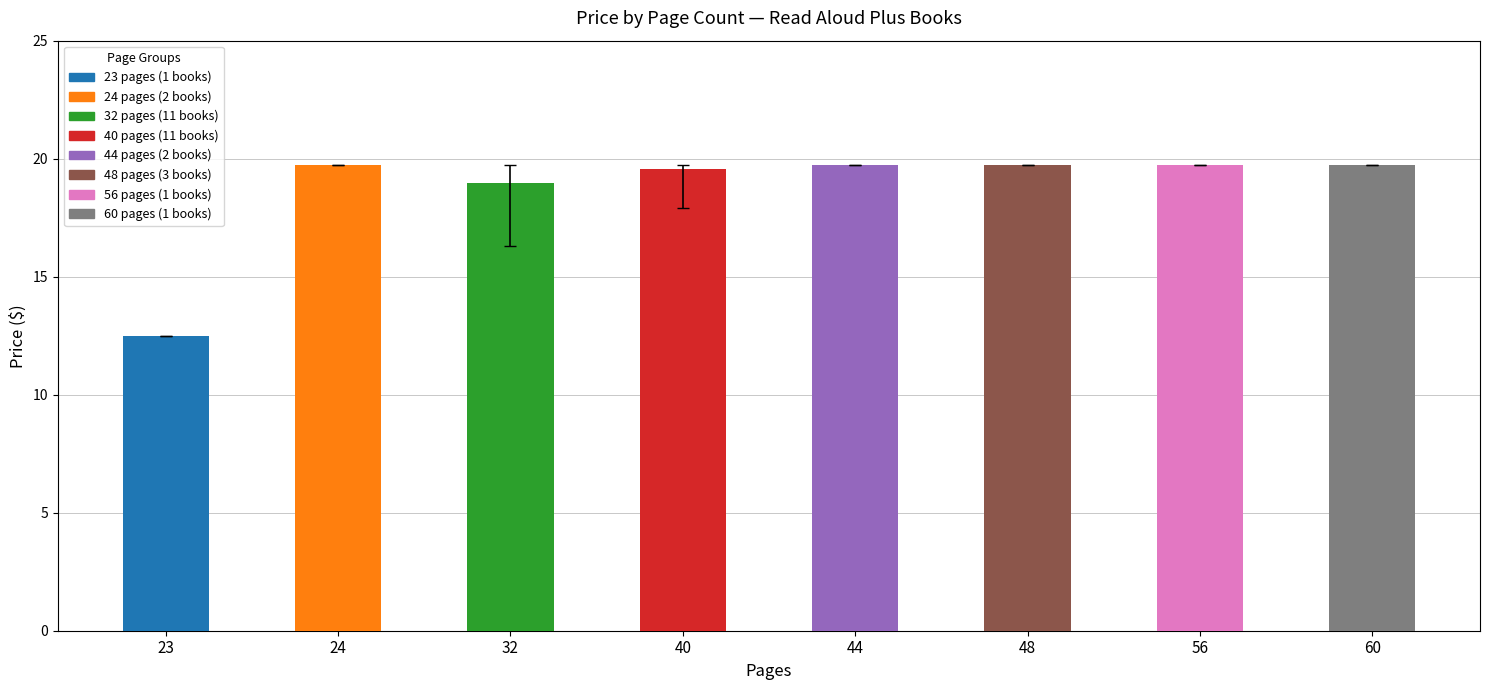

What is the value of the 5th bar from the left?

19.7